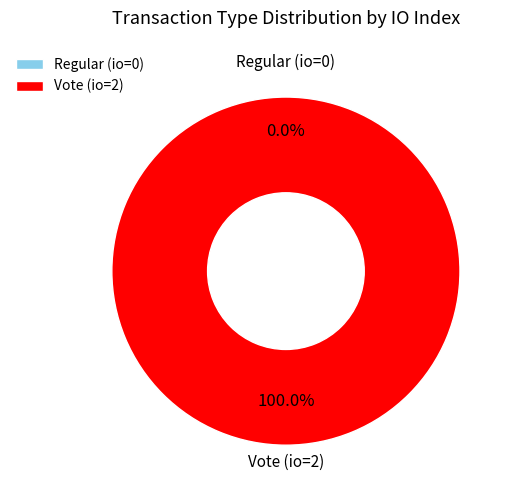

How many segments does this pie chart have?

2